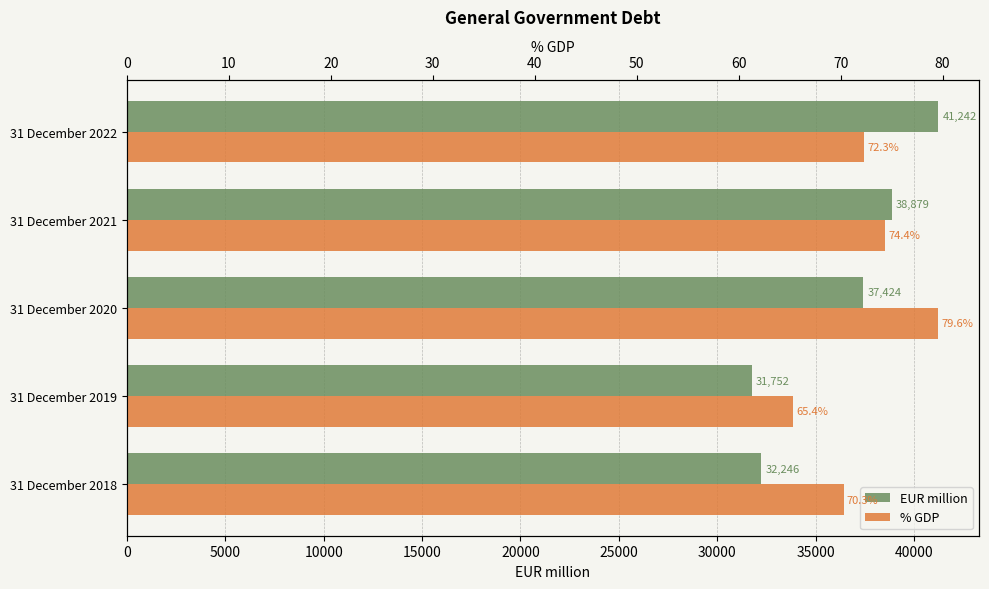

What is the minimum value for % GDP?

65.4